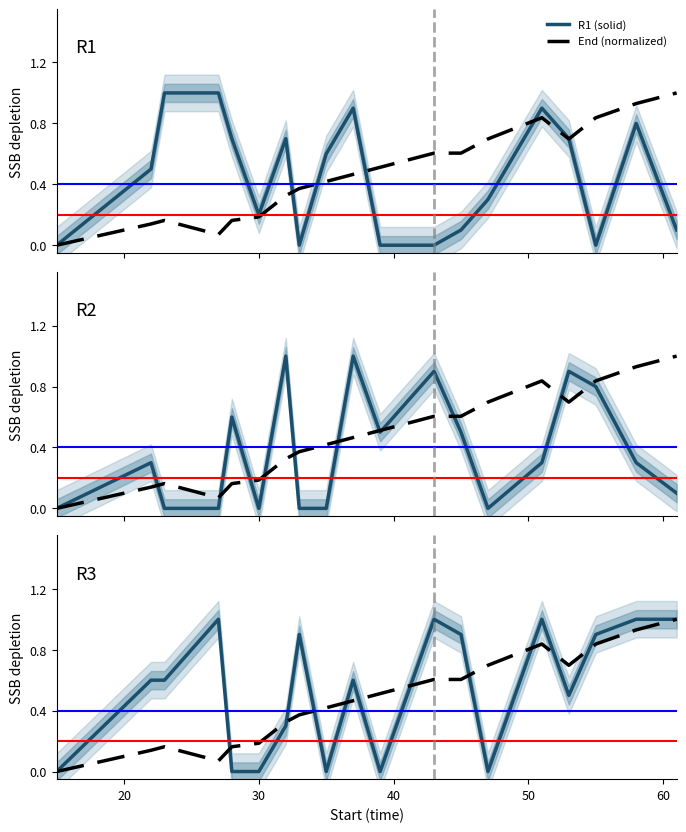

What is the sum of the End values at 58 and 39?

1.4